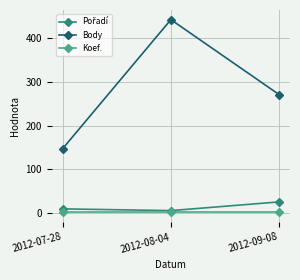

Does the chart display data point markers on the line(s)?

Yes